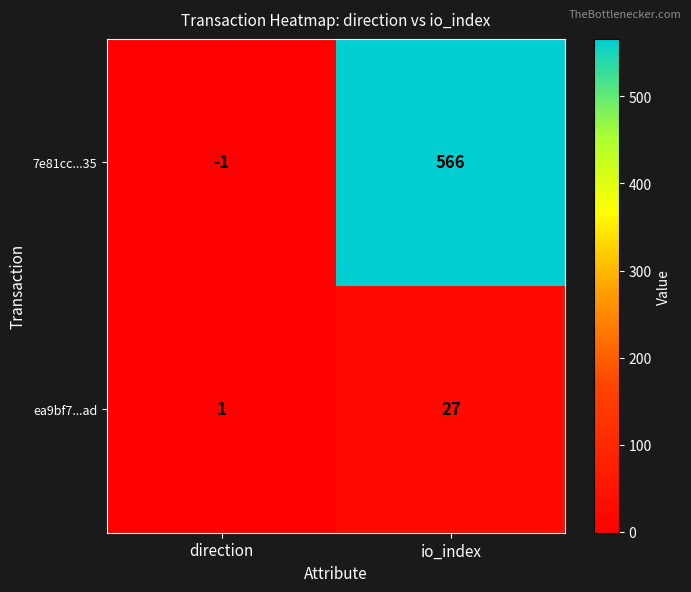

Rank the series by their average value, from lowest to highest.

ea9bf7...ad, 7e81cc...35